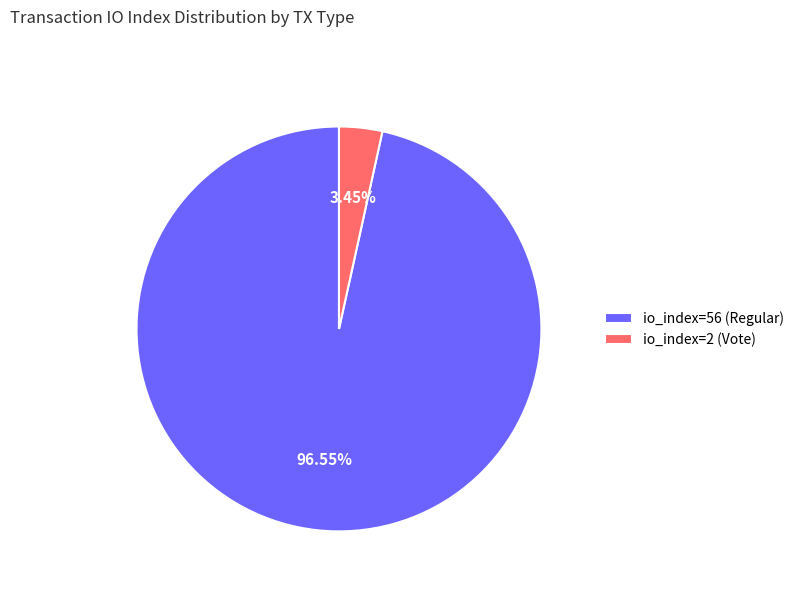

Is there a majority slice in this chart?

Yes